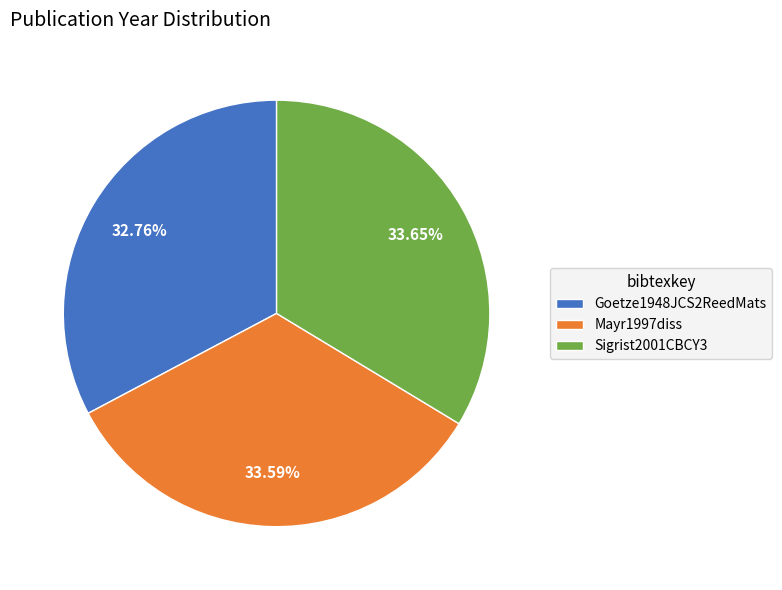

Does Mayr1997diss account for over 50% of the chart?

No